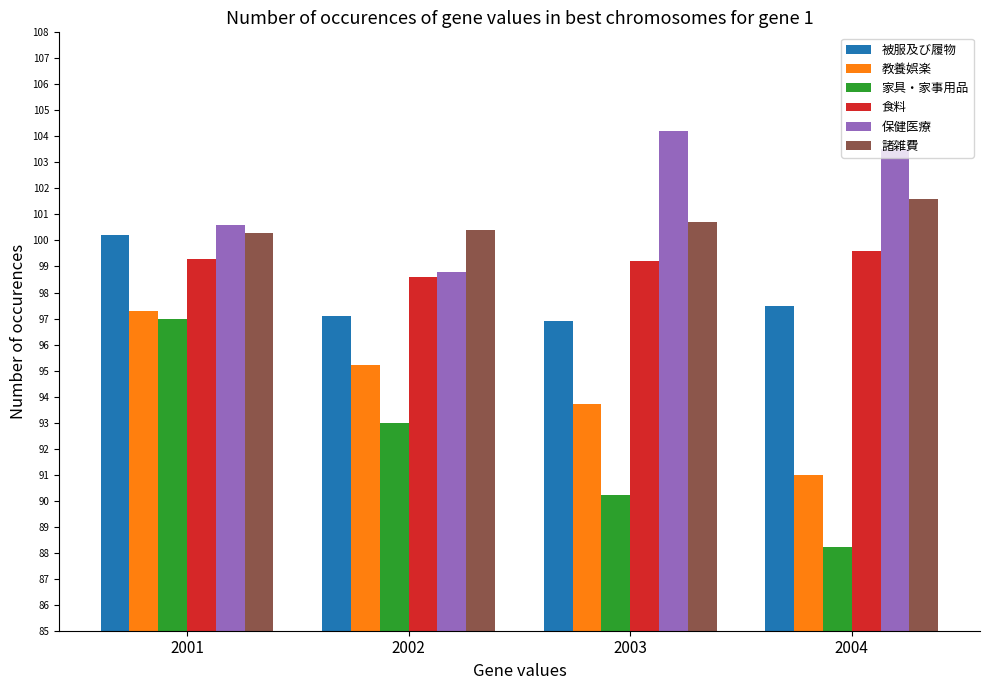

How many bars are there in each group?

6